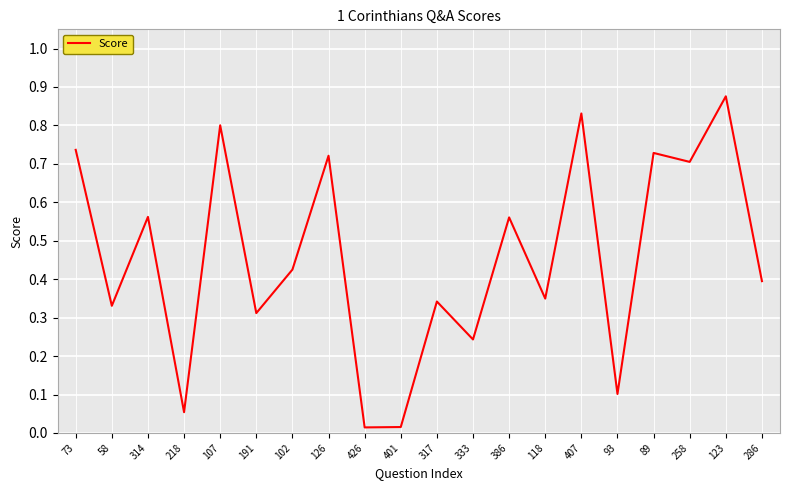

At which category does the chart reach its peak across all series?

123